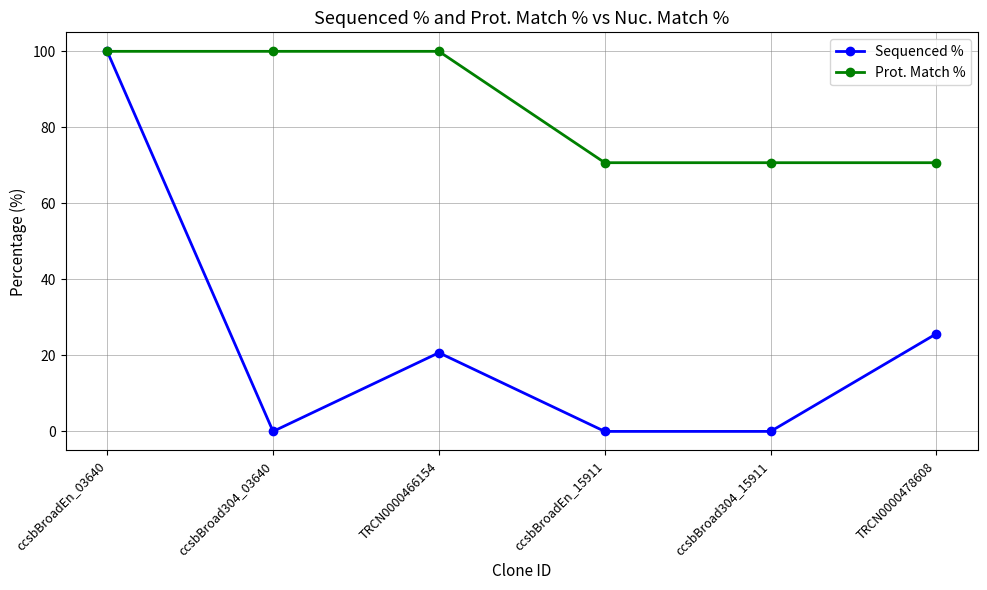

The Sequenced % series shows 34.7 at ccsbBroadEn_03640. True or false?

False